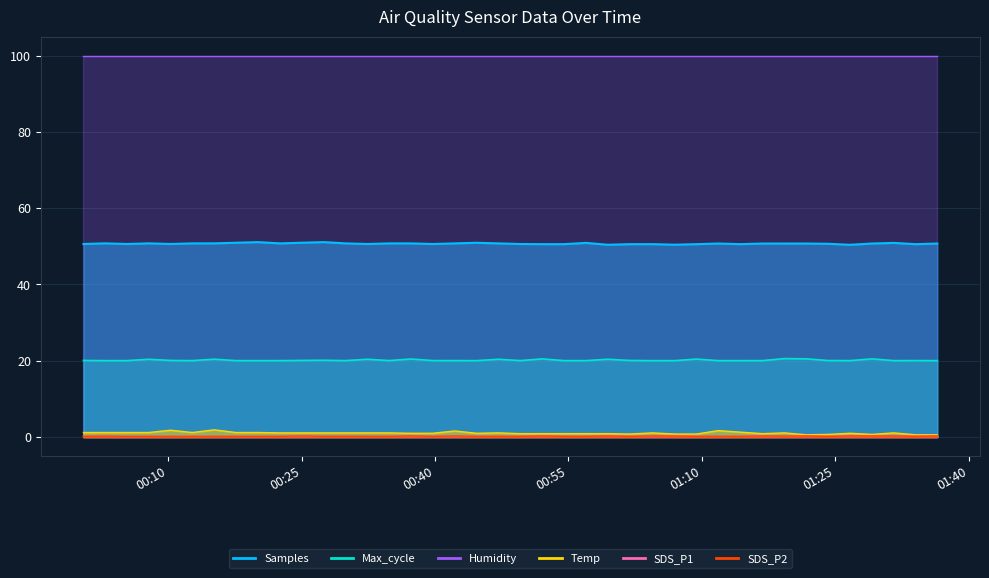

Where is the first local minimum for Temp?

2022/04/11 00:12:43